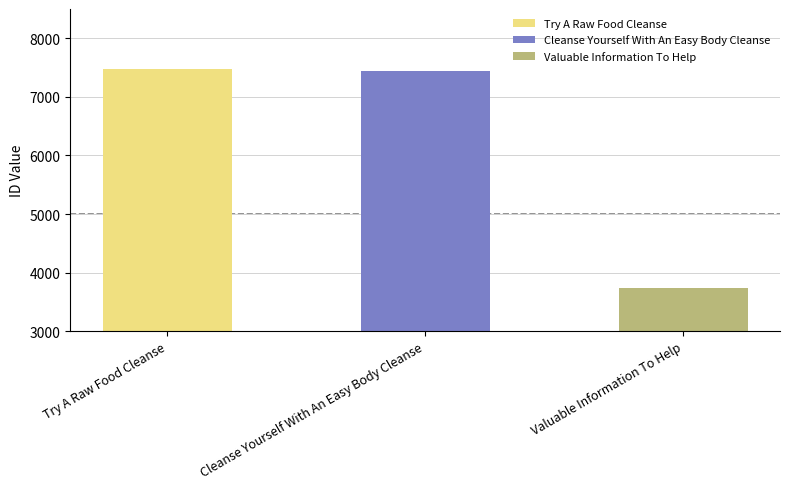

The chart shows a value of 7477 at Try A Raw Food Cleanse. True or false?

True